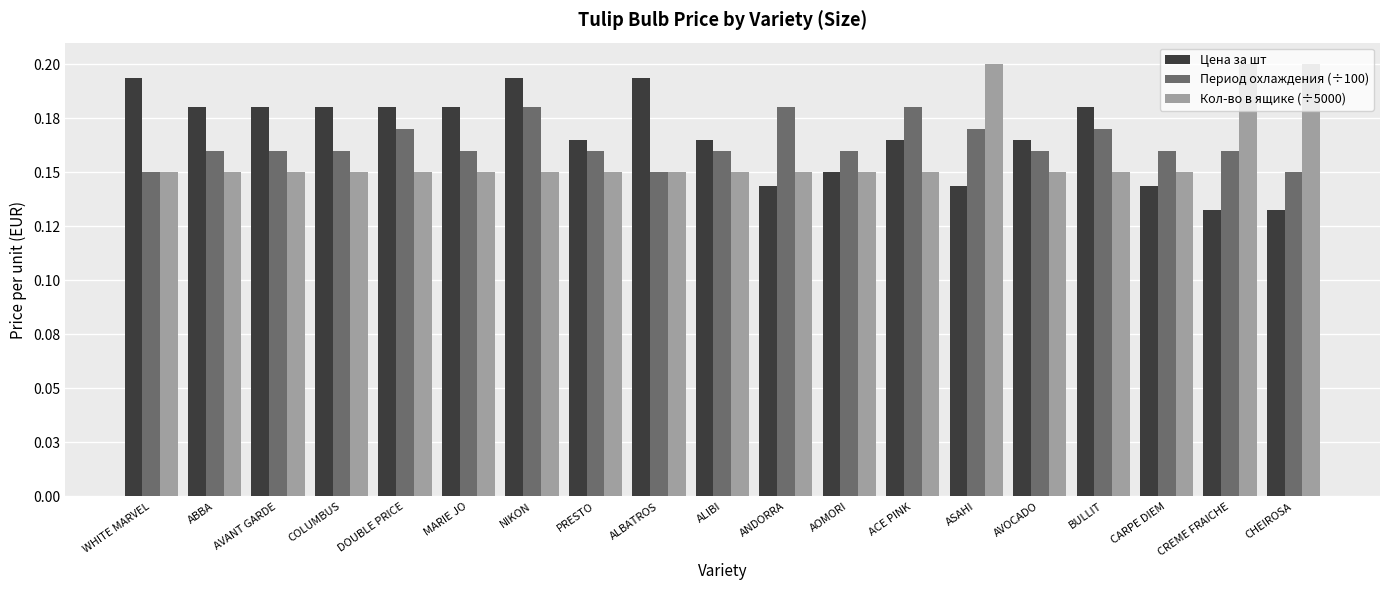

What is the sum of all Период охлаждения (÷100) values?

3.1